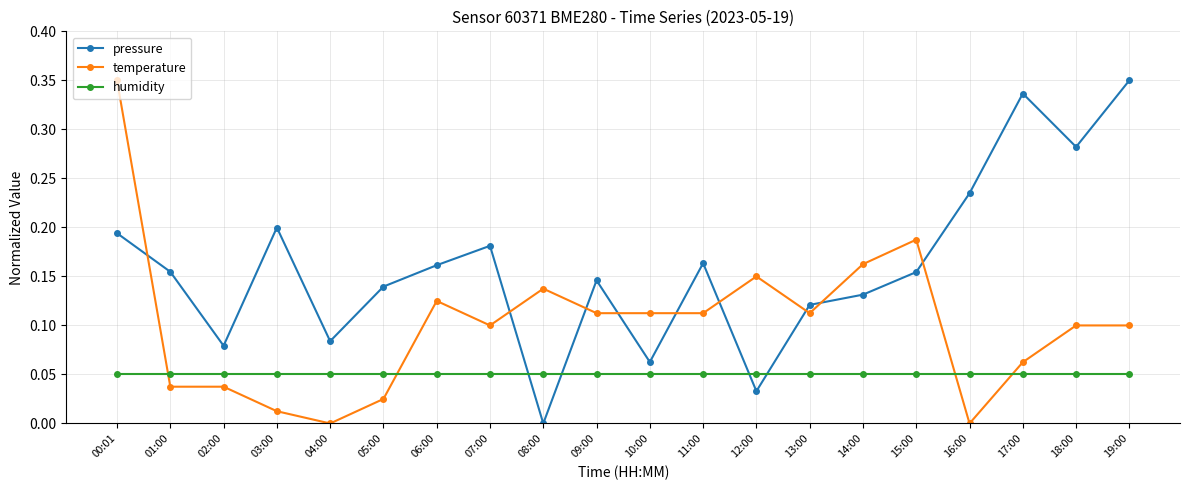

True or false: pressure has more than 0 interior local peaks.

True